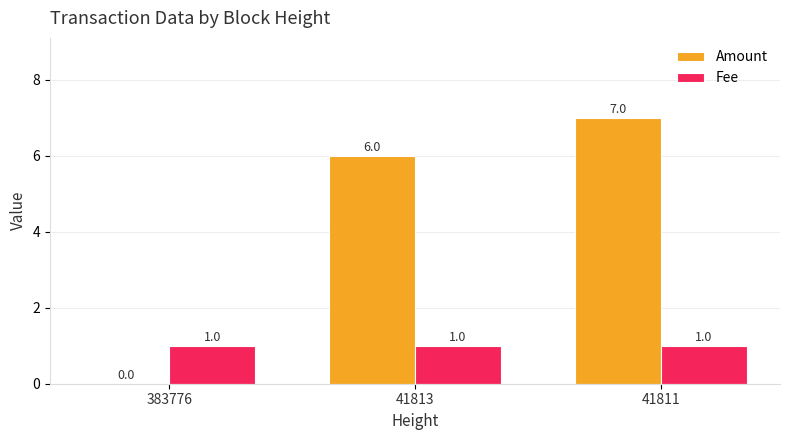

Is the value of Fee at 41813 greater than the value of Amount at 41813?

No